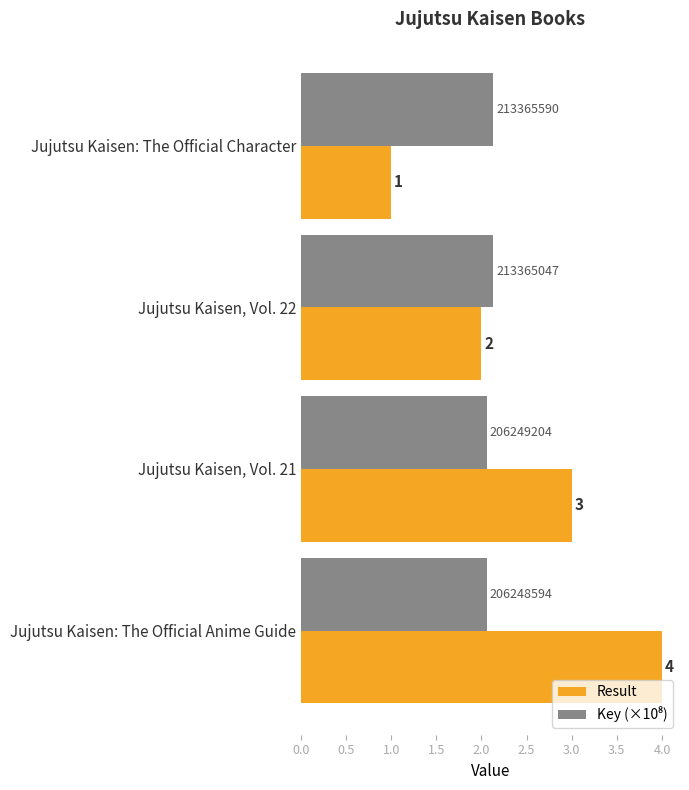

The value of Result at Jujutsu Kaisen: The Official Character is 1.6. True or false?

False